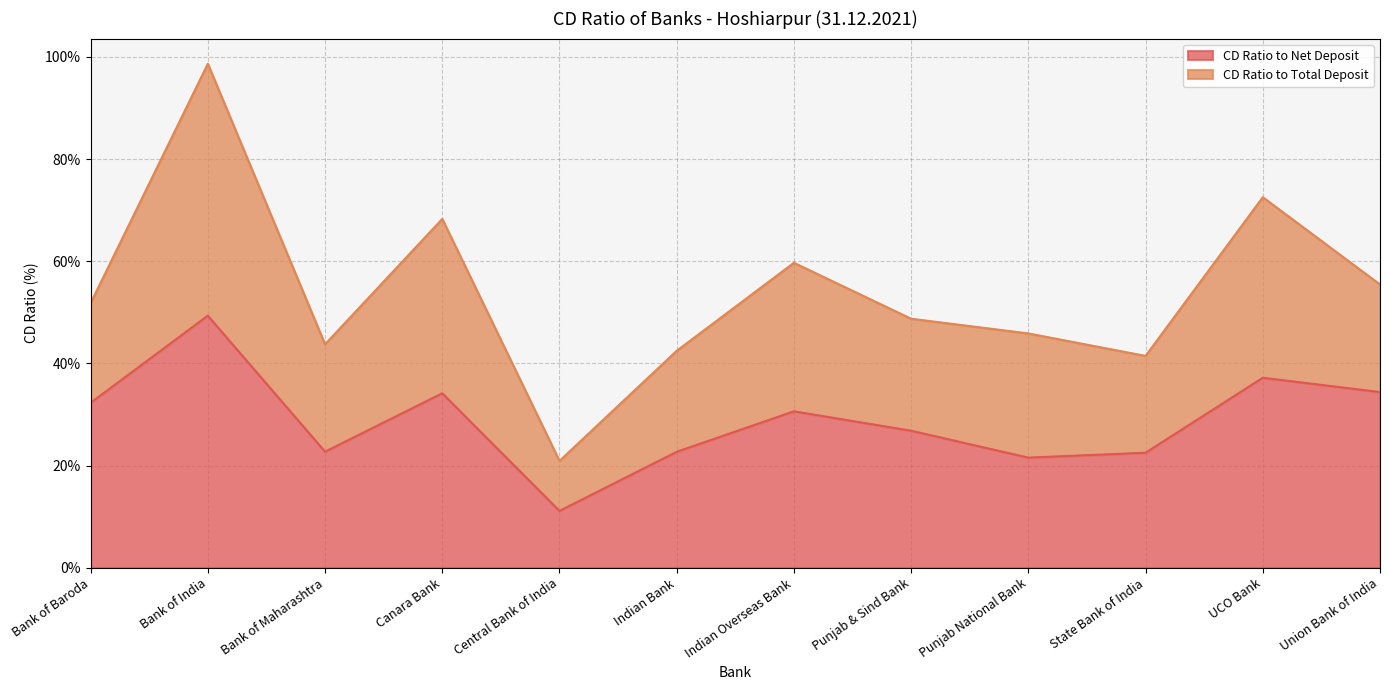

What is the sum of all values?

345.3